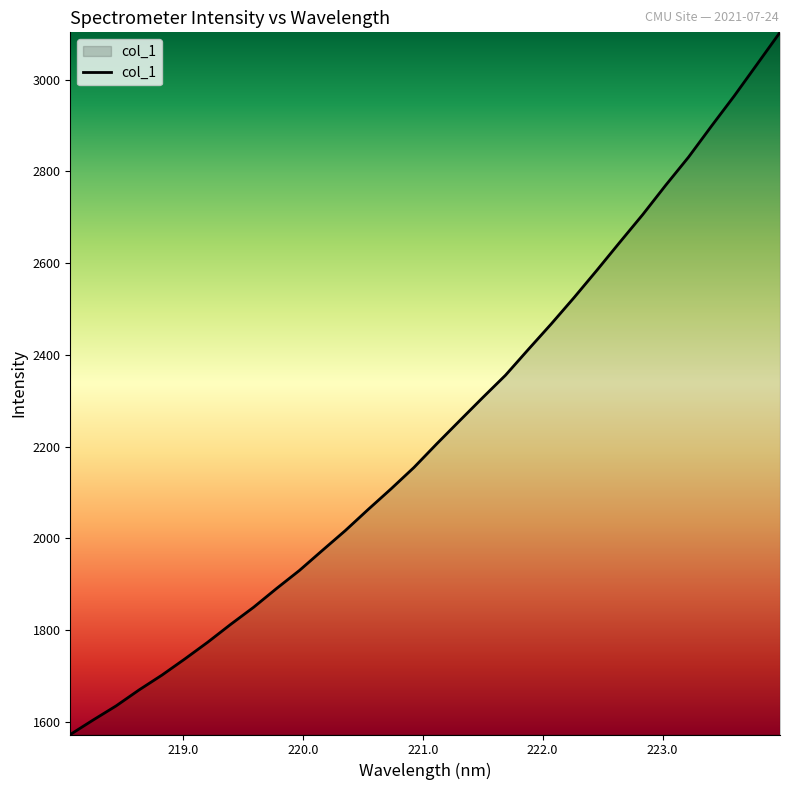

What is the minimum value shown in the chart?

1572.7